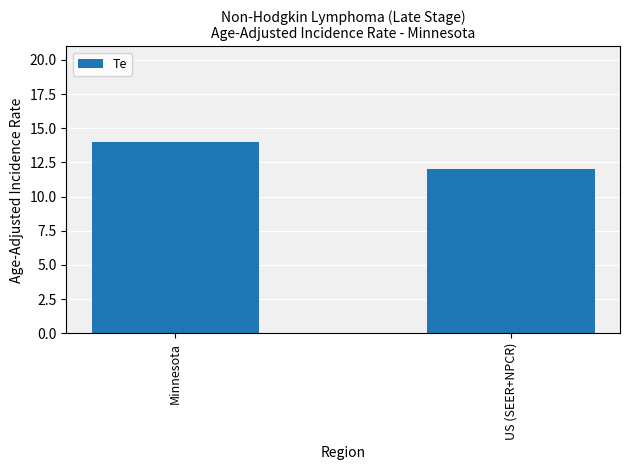

What is the sum of all values?

26